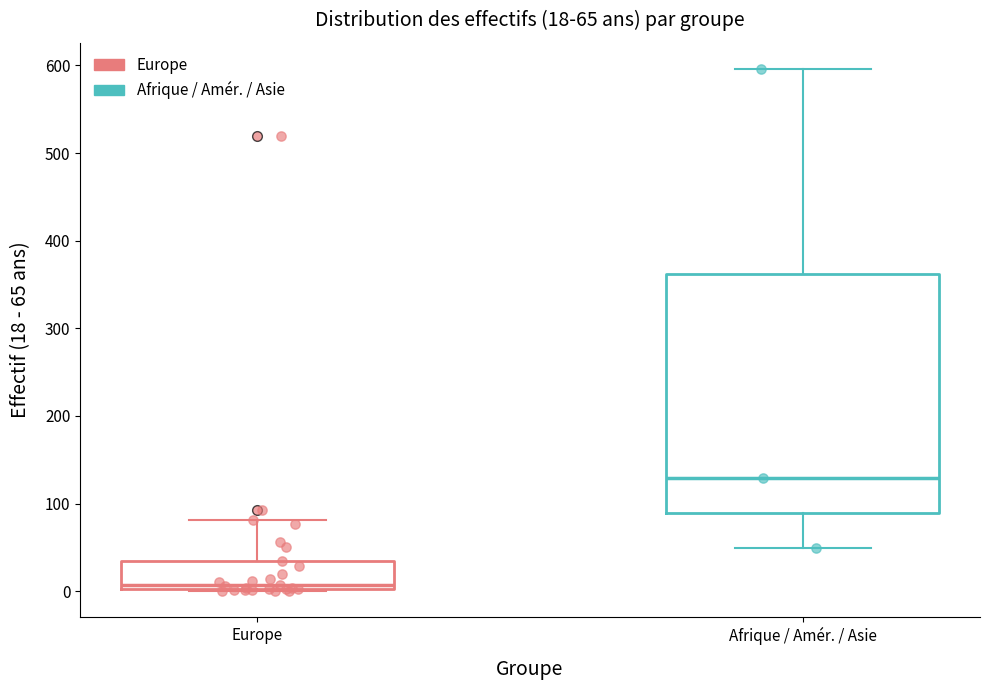

Which box is the tallest, from its lower edge to its upper edge?

Afrique / Amér. / Asie